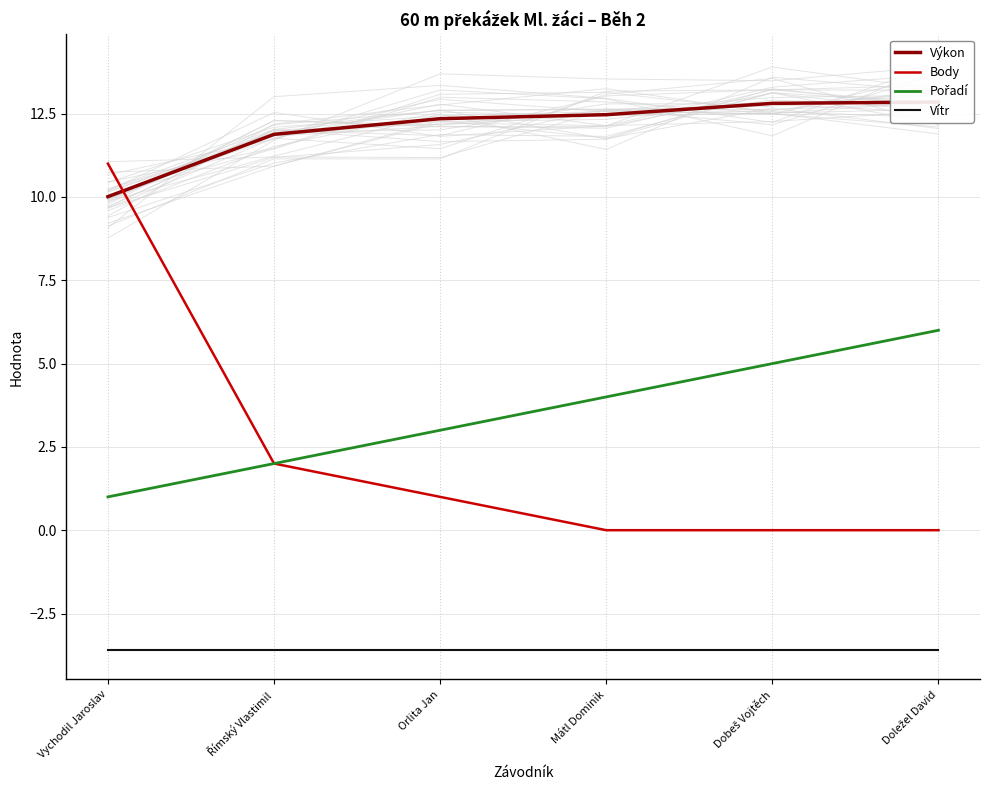

How many values in the Výkon series are below 12?

2